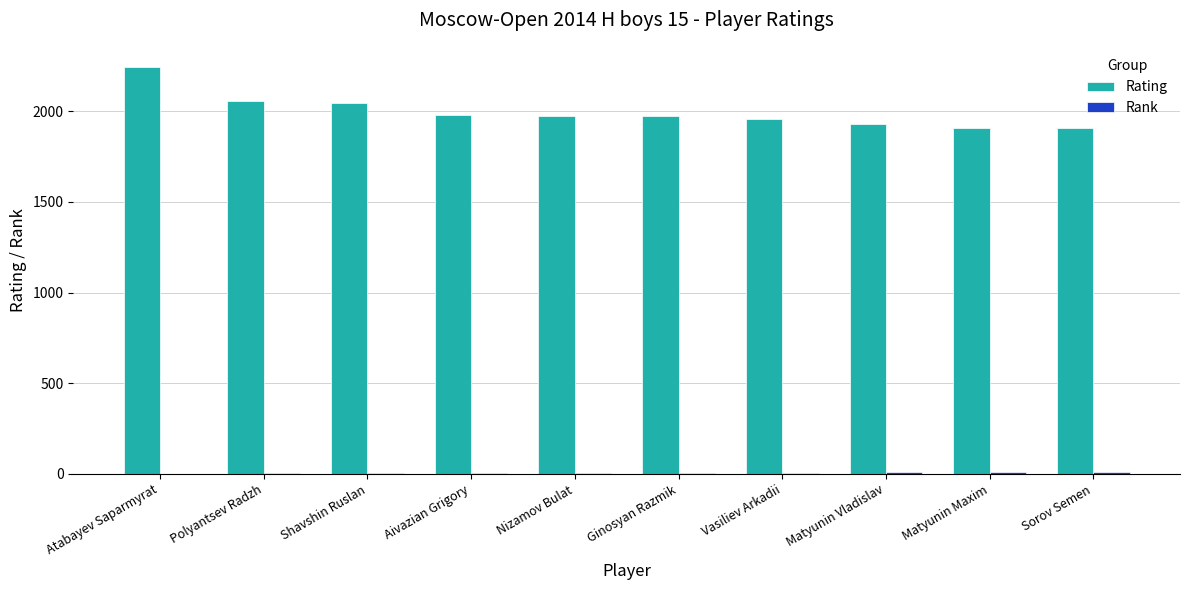

What is the maximum value shown in the chart?

2244